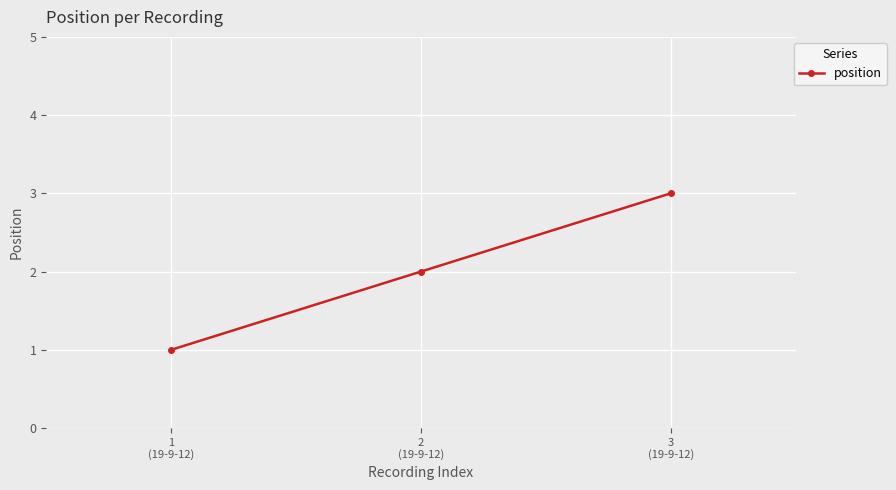

What is the value of the 3rd point from the left?

3